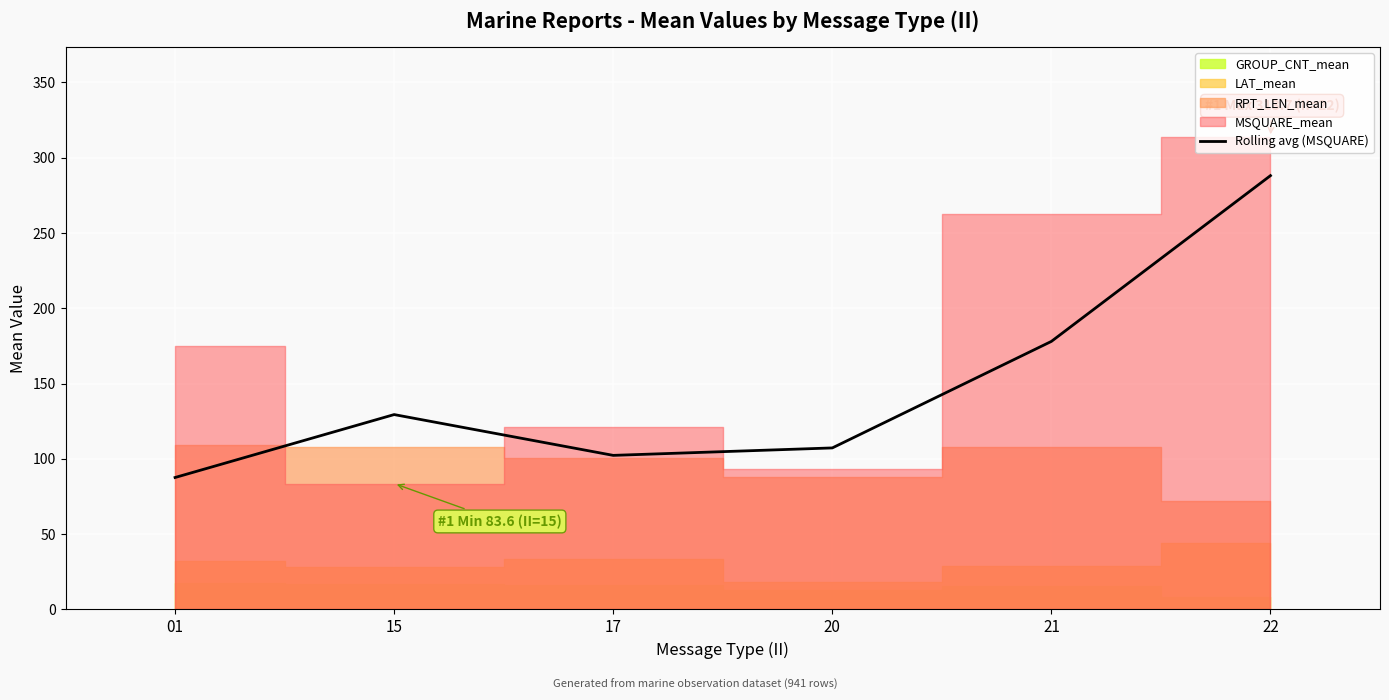

How many interior local valleys (lower than both neighbors) does the data have?

1